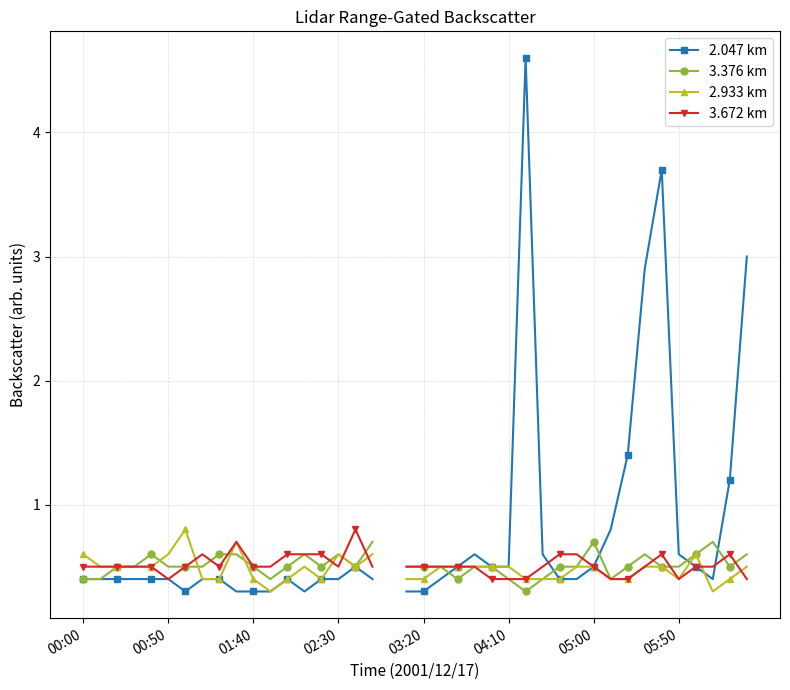

What is the difference between the maximum and minimum values in the 2.047 km series?

4.3